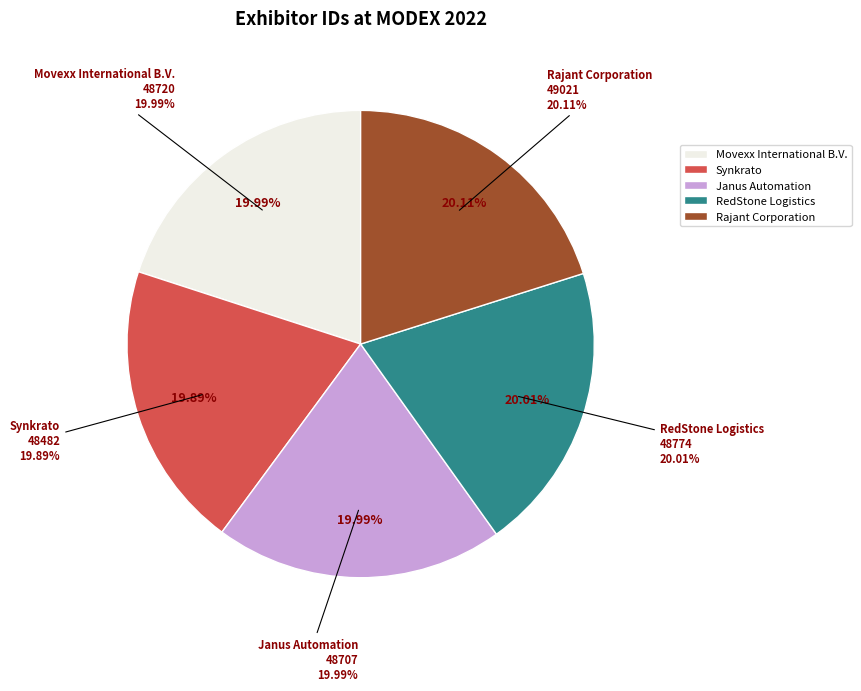

Between Synkrato and RedStone Logistics, which is larger?

RedStone Logistics